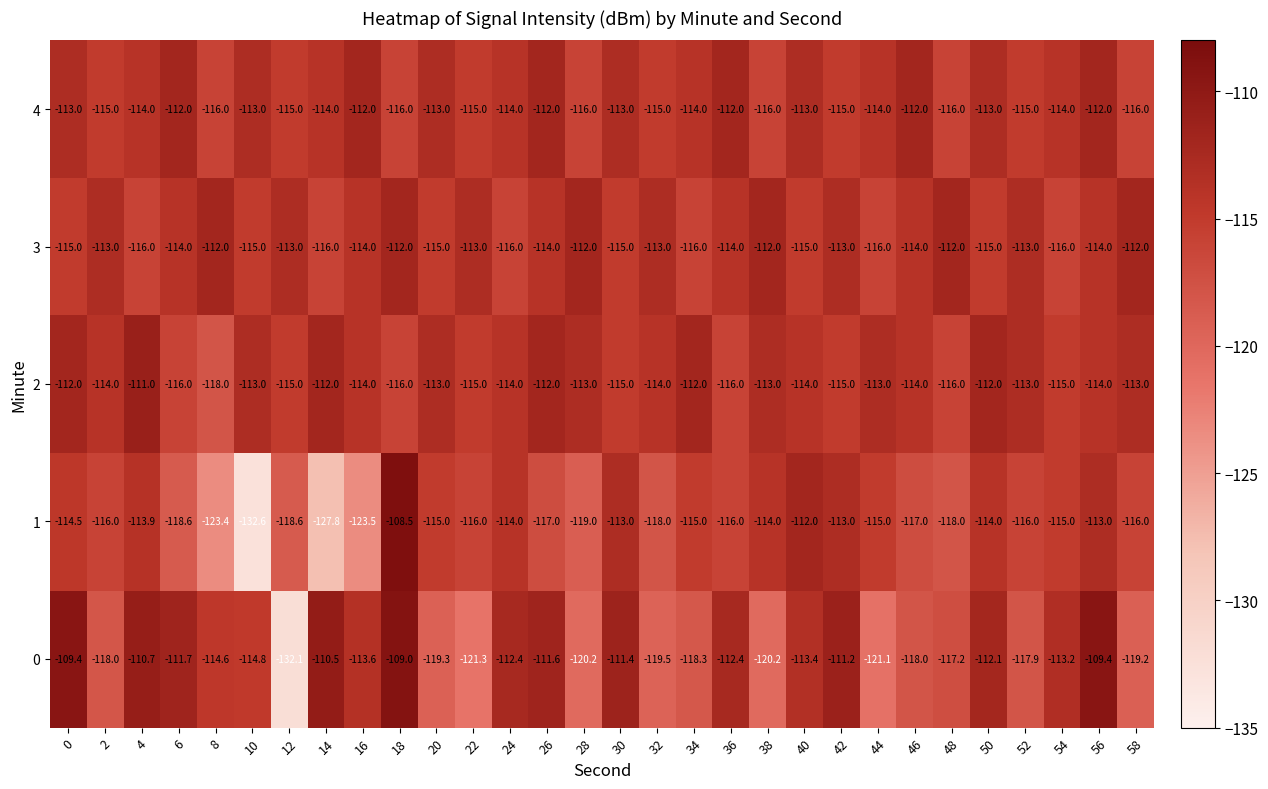

What is the sum of the 1 values at 26 and 56?

-230.0